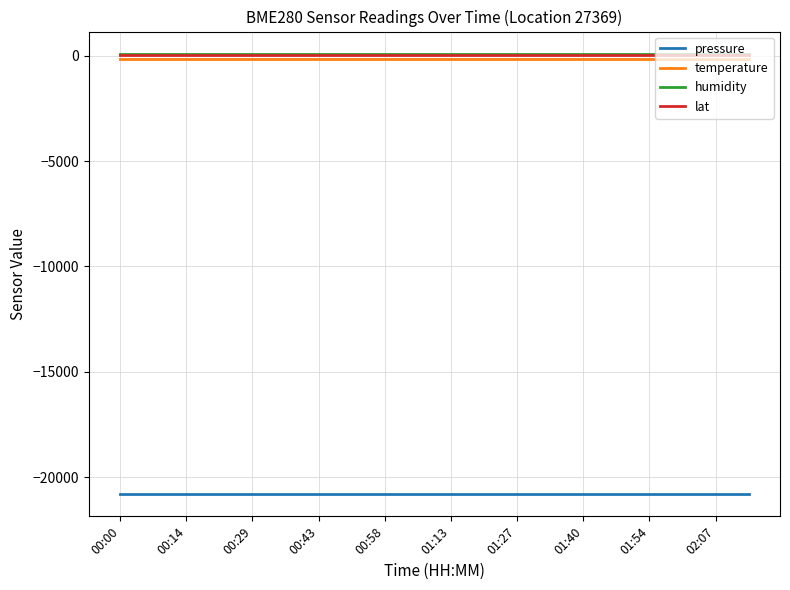

True or false: pressure and temperature cross at least once.

False